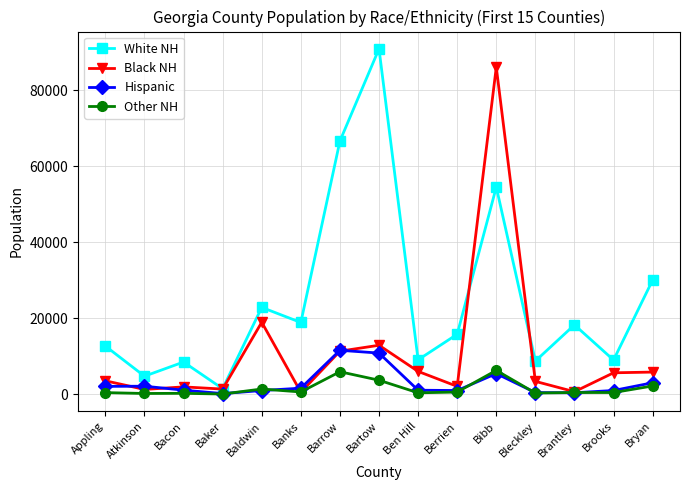

Is it true that Hispanic equals 19768 at Barrow?

False